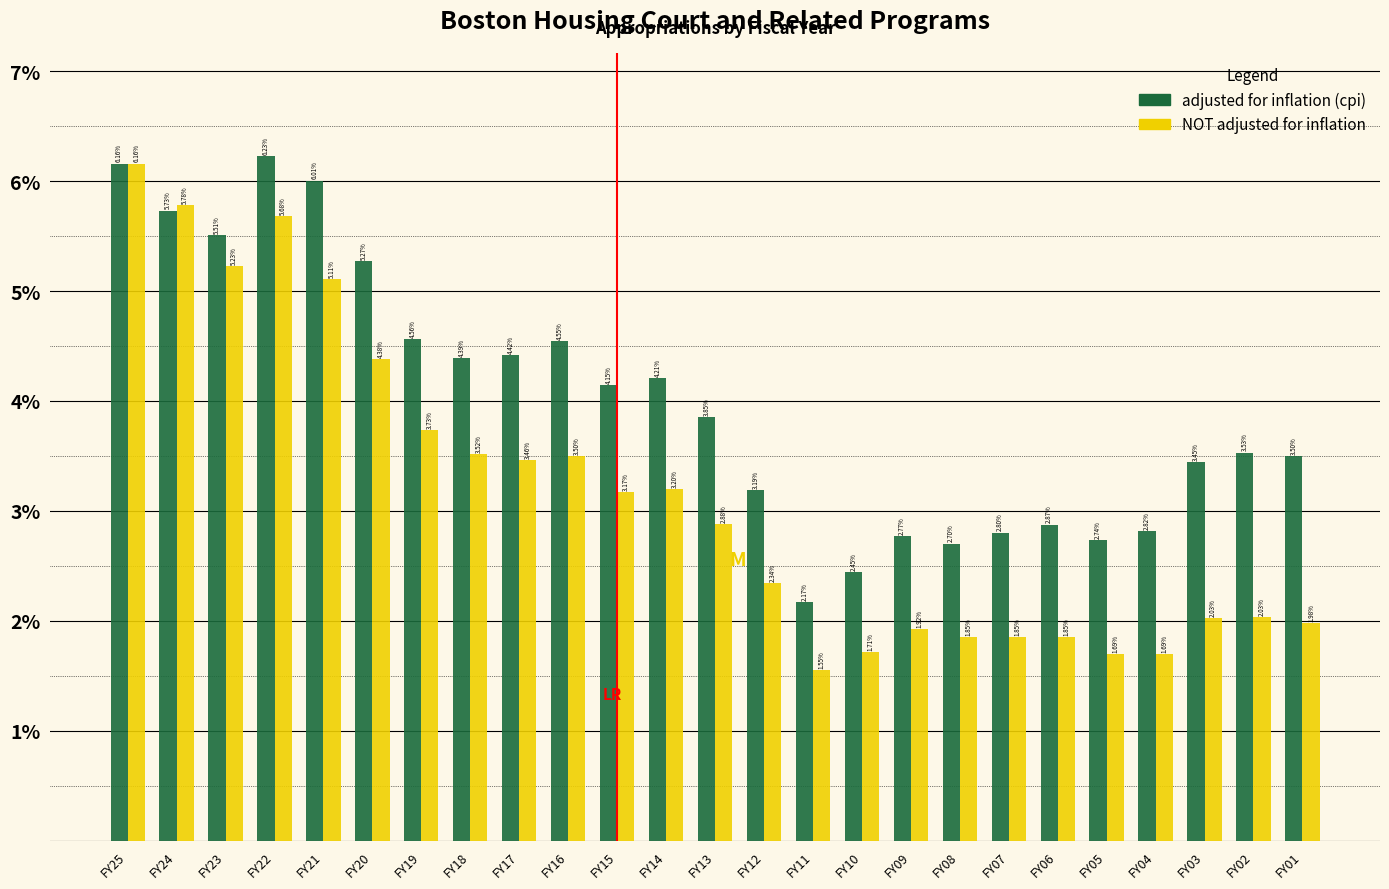

At which category is the sum across all series the highest?

FY25